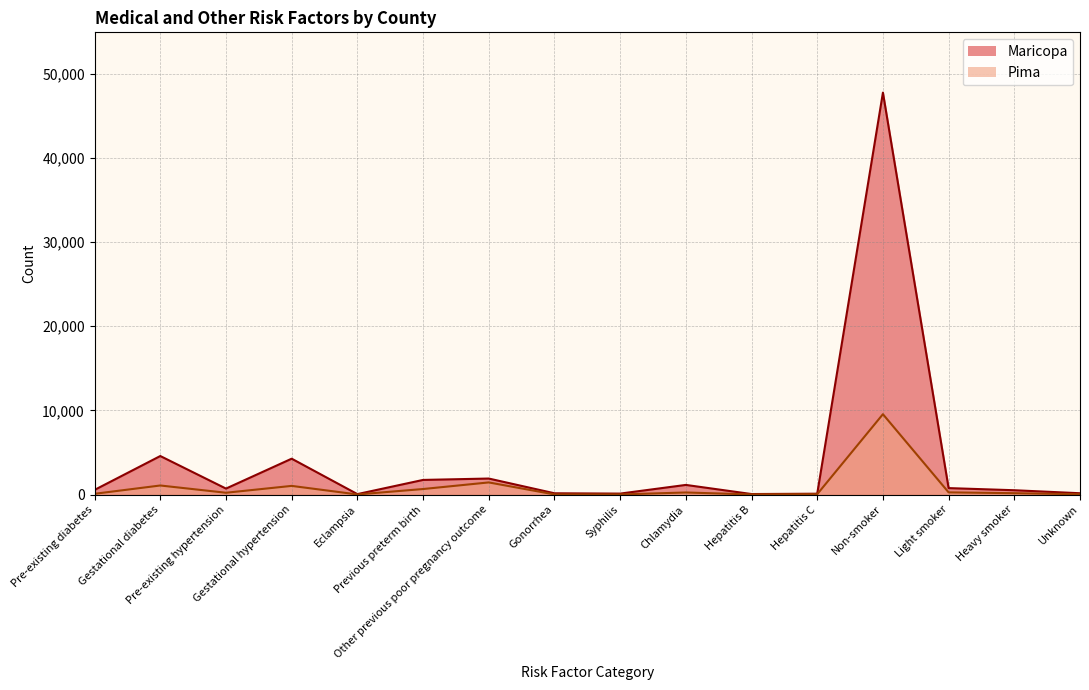

Which series has the largest total across all categories?

Maricopa